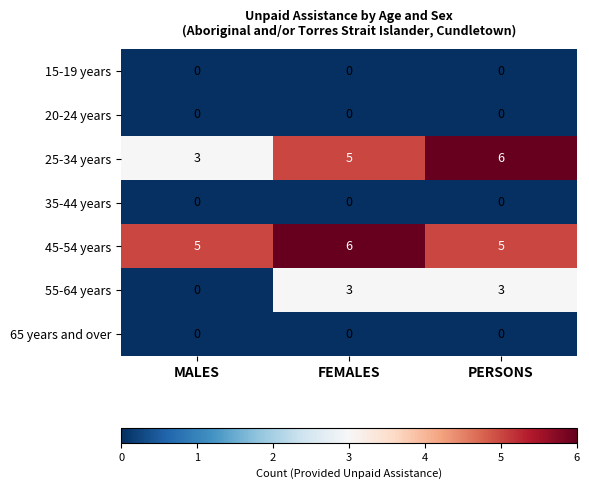

At how many categories does at least one series exceed 4?

3